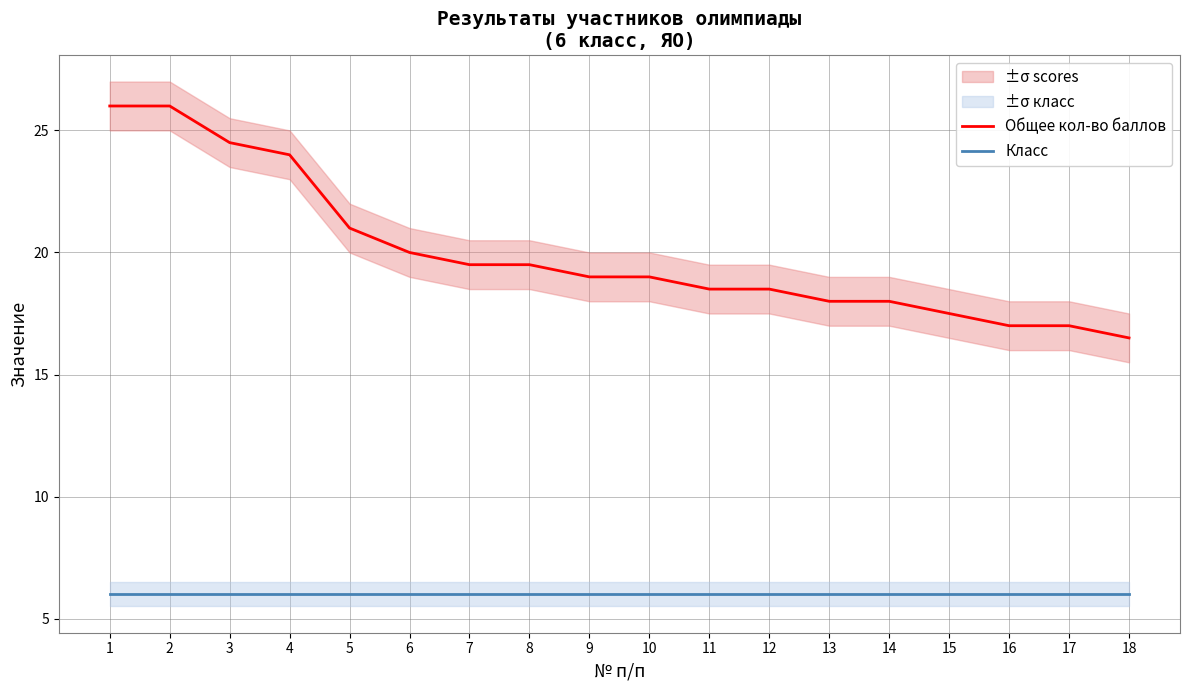

True or false: Общее кол-во баллов and Класс intersect in this chart.

False